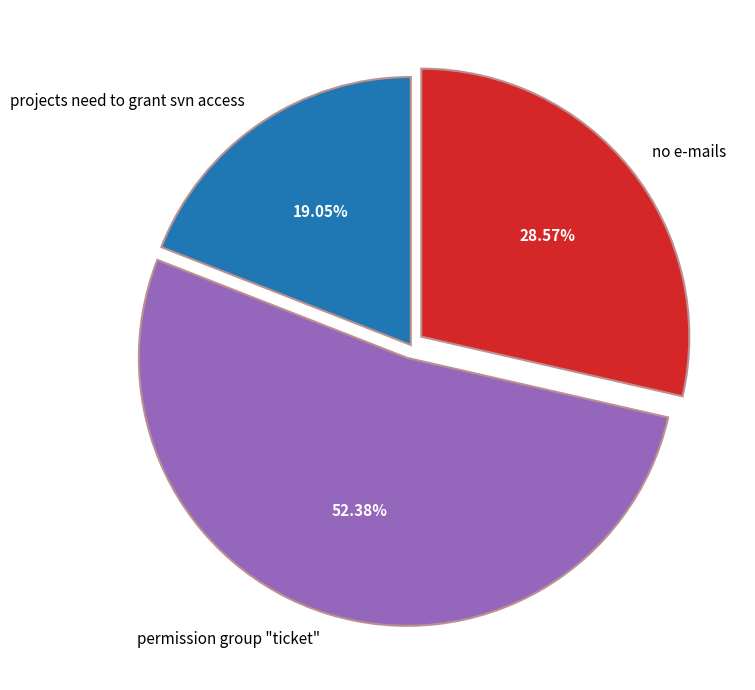

Is the sum of permission group "ticket" and no e-mails greater than half?

Yes